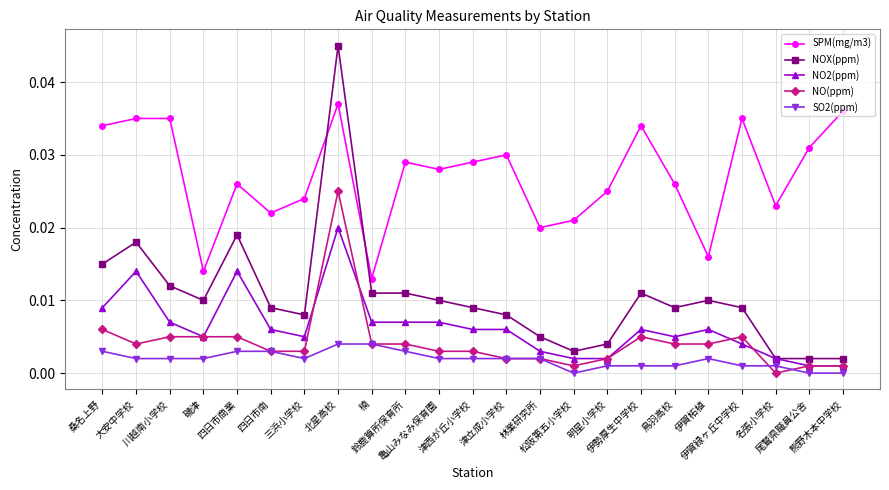

Rank the series by their maximum value, from lowest to highest.

SO2(ppm), NO2(ppm), NO(ppm), SPM(mg/m3), NOX(ppm)